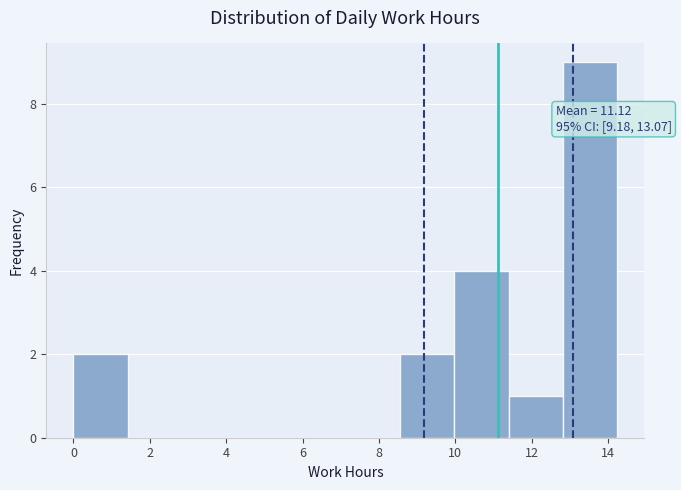

Over which range of the x-axis is the bar tallest?

12.8 to 14.2